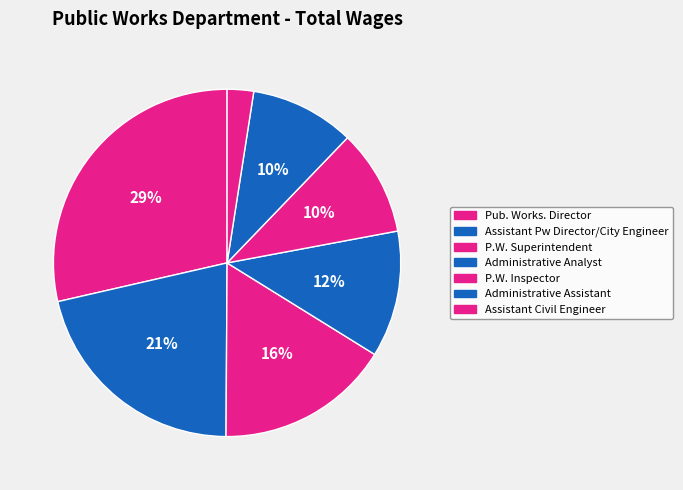

How many slices are in this pie chart?

7